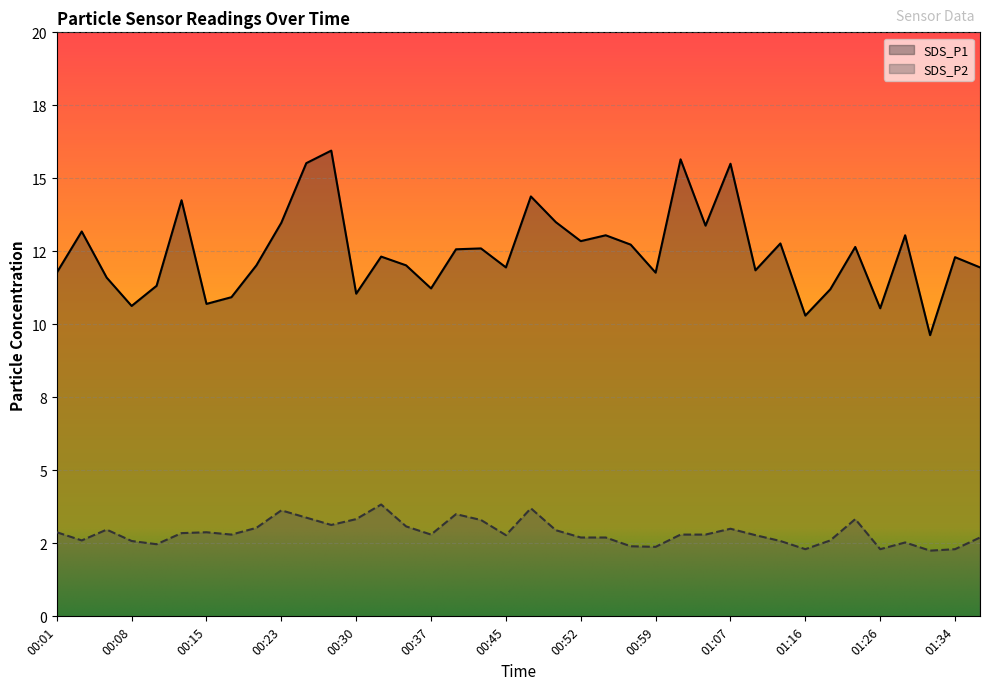

How many interior local valleys does the SDS_P2 series have?

10